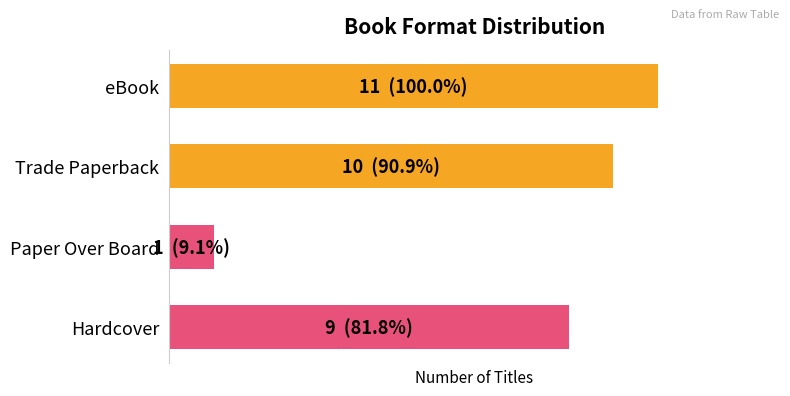

Rank the categories by value from highest to lowest.

eBook, Trade Paperback, Hardcover, Paper Over Board